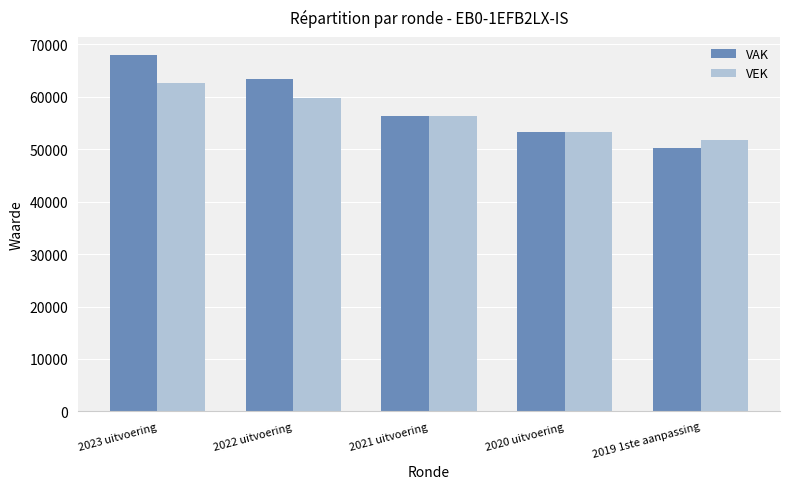

Rank the series by their average value, from lowest to highest.

VEK, VAK